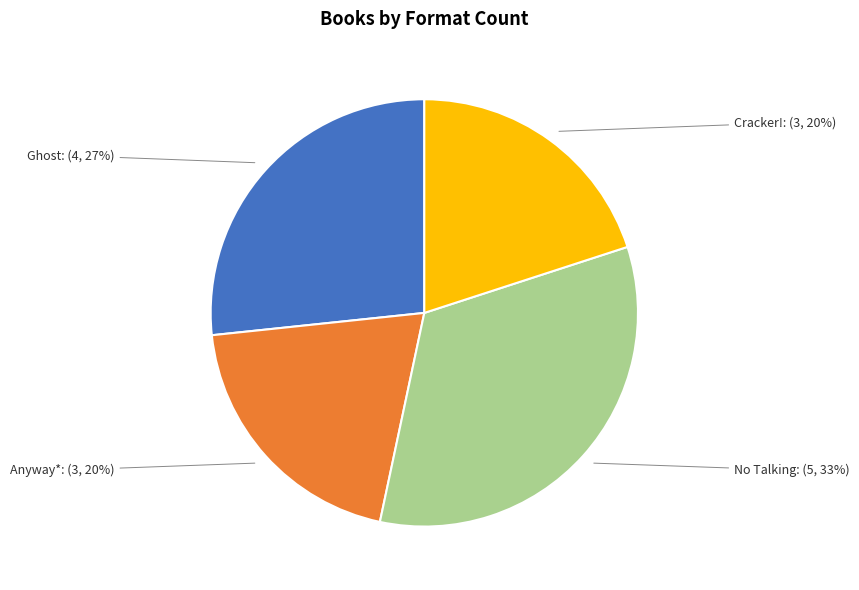

To the nearest percent, what portion does Ghost represent?

27%